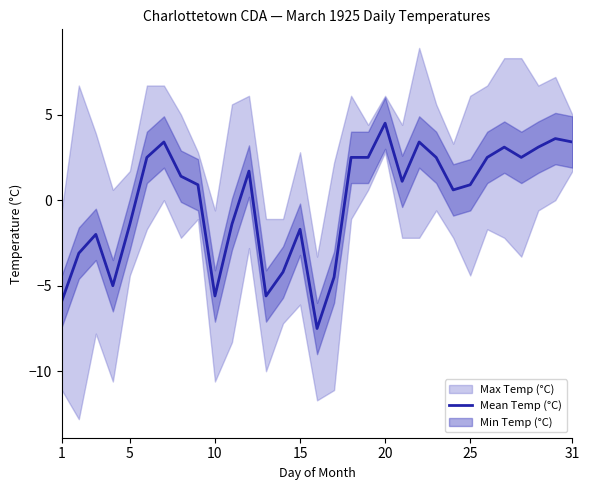

Count the number of categories in the chart.

31